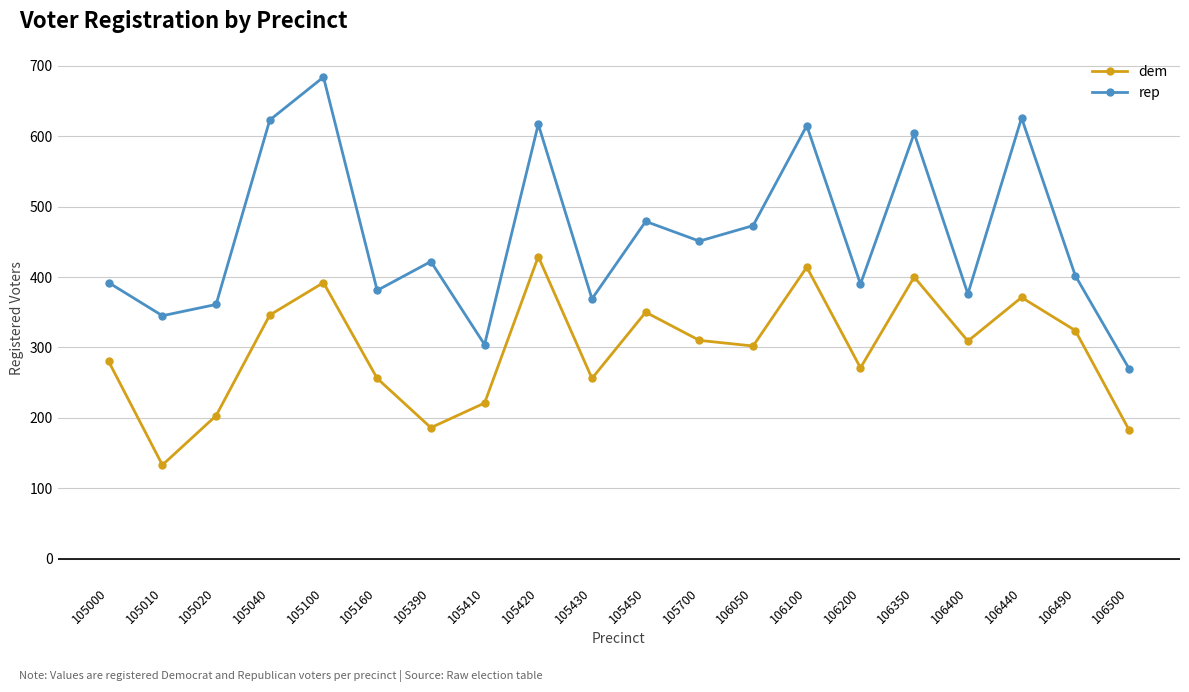

Is this an area chart (filled region under the line)?

No